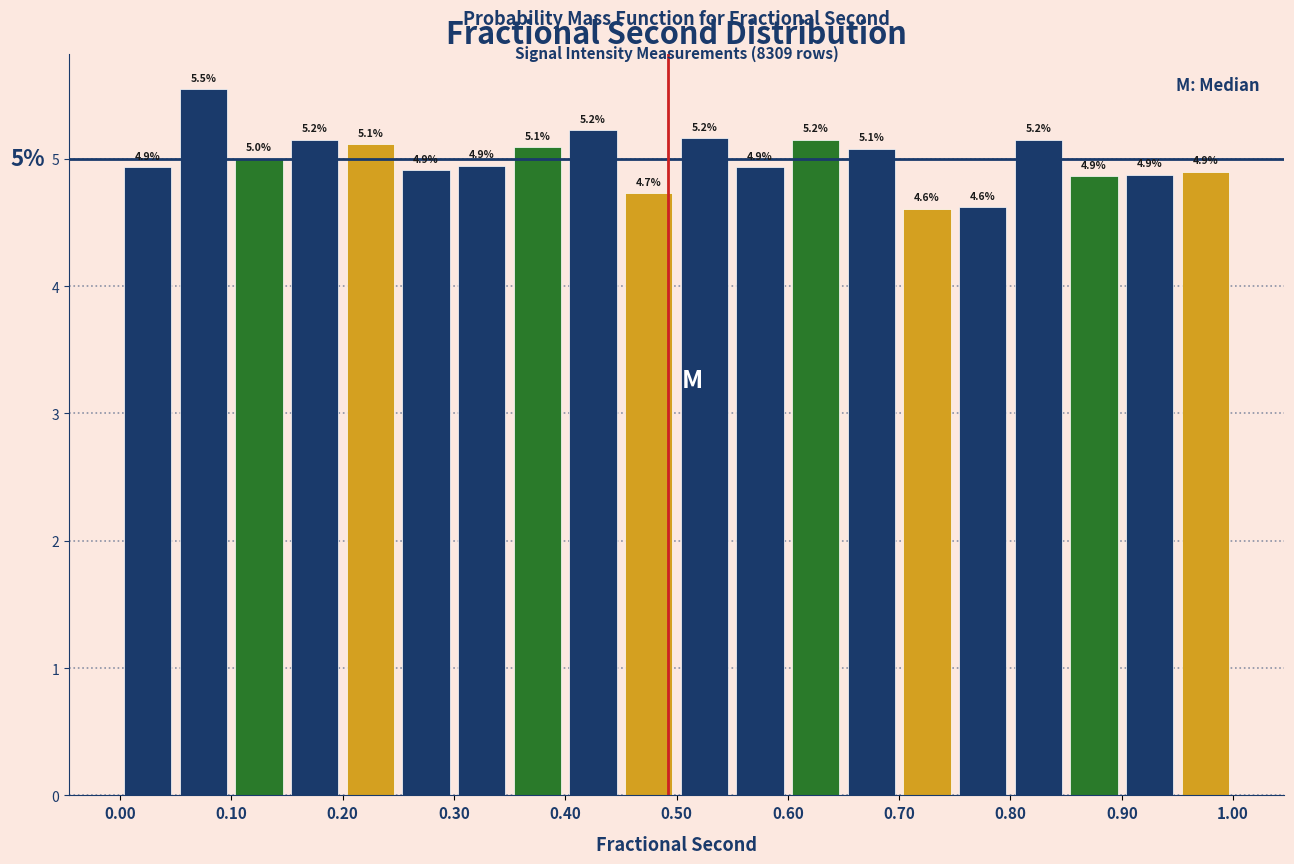

Over which range of the x-axis is the bar tallest?

0.05 to 0.10